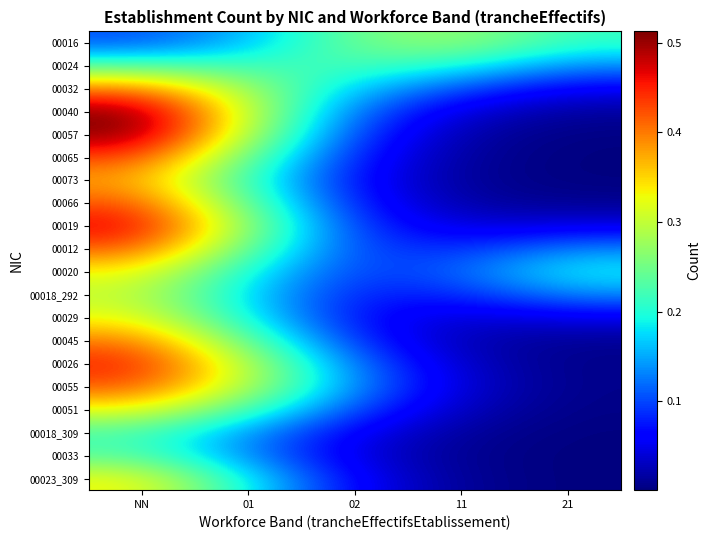

Reading right to left, what are all the values shown in this chart?

00016: 21=0.2	11=0.3	02=0.3	01=0.2	NN=0.1
00024: 21=0.1	11=0.2	02=0.2	01=0.2	NN=0.2
00032: 21=0.1	11=0.1	02=0.2	01=0.3	NN=0.4
00040: 21=0.0	11=0.0	02=0.1	01=0.3	NN=0.5
00057: 21=0.0	11=0.0	02=0.1	01=0.3	NN=0.5
00065: 21=0.0	11=0.0	02=0.1	01=0.2	NN=0.4
00073: 21=0.0	11=0.0	02=0.1	01=0.2	NN=0.4
00066: 21=0.0	11=0.0	02=0.1	01=0.2	NN=0.4
00019: 21=0.0	11=0.0	02=0.1	01=0.3	NN=0.5
00012: 21=0.1	11=0.1	02=0.1	01=0.2	NN=0.4
00020: 21=0.2	11=0.1	02=0.1	01=0.2	NN=0.3
00018_292: 21=0.1	11=0.1	02=0.1	01=0.2	NN=0.3
00029: 21=0.0	11=0.0	02=0.1	01=0.2	NN=0.3
00045: 21=0.0	11=0.0	02=0.1	01=0.2	NN=0.4
00026: 21=0.0	11=0.0	02=0.1	01=0.3	NN=0.5
00055: 21=0.0	11=0.0	02=0.1	01=0.3	NN=0.4
00051: 21=0.0	11=0.0	02=0.1	01=0.2	NN=0.3
00018_309: 21=0.0	11=0.0	02=0.1	01=0.1	NN=0.2
00033: 21=0.0	11=0.0	02=0.0	01=0.1	NN=0.2
00023_309: 21=0.0	11=0.0	02=0.1	01=0.2	NN=0.3